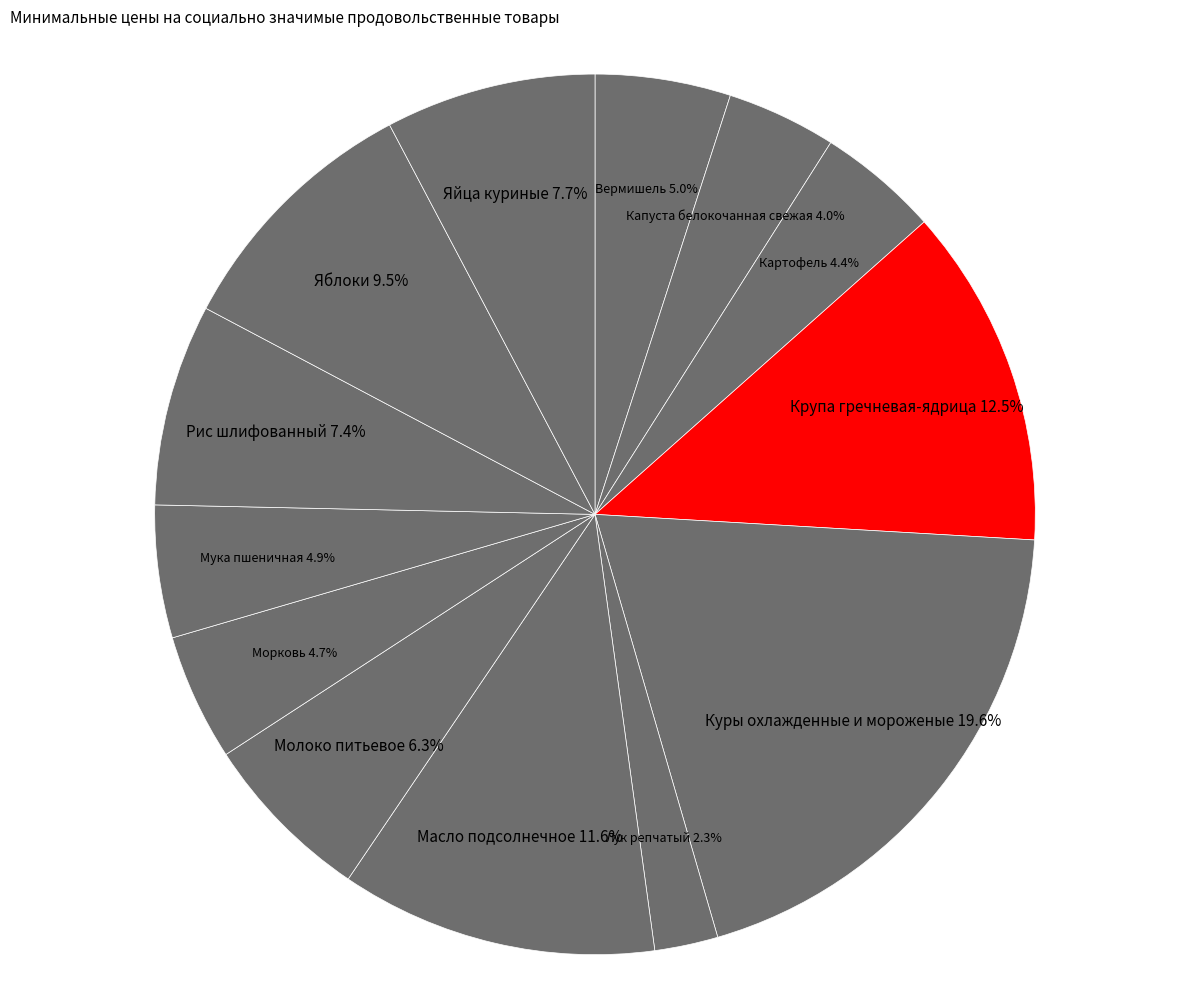

Does Яблоки represent more than half of the total?

No